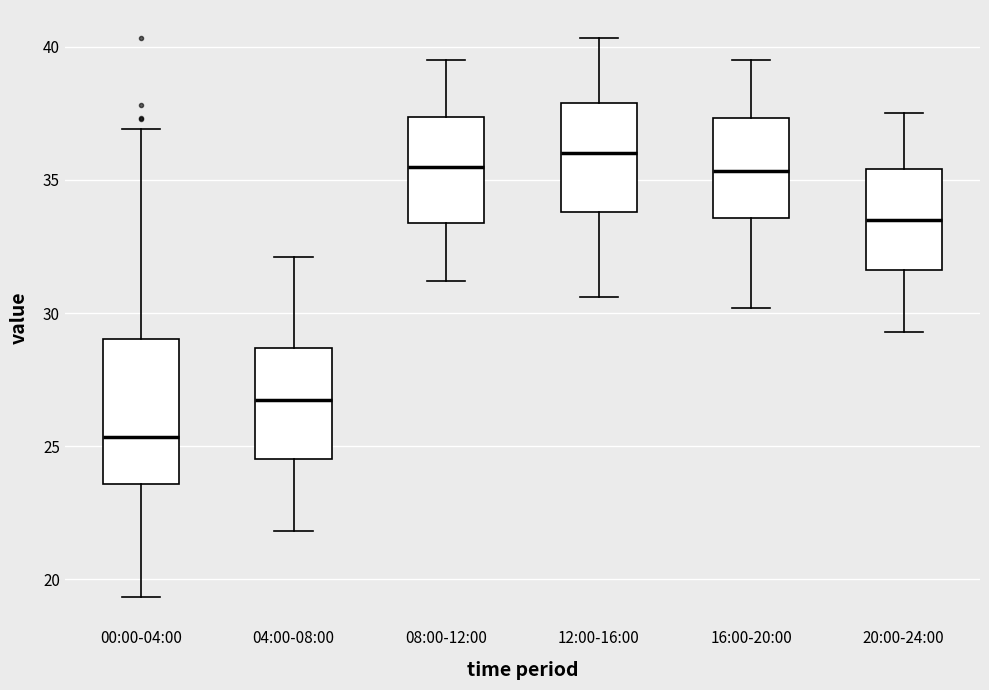

Which box is the tallest, from its lower edge to its upper edge?

00:00-04:00